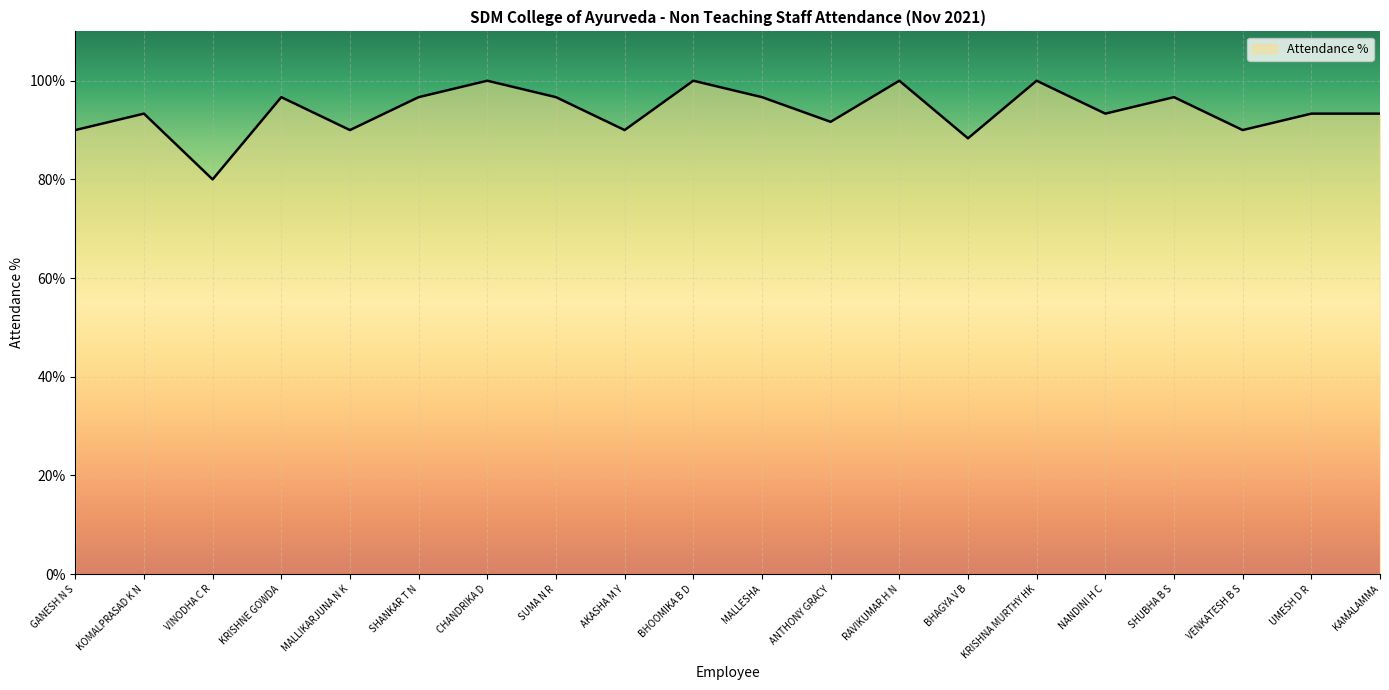

Read the value at VENKATESH B S.

90.0